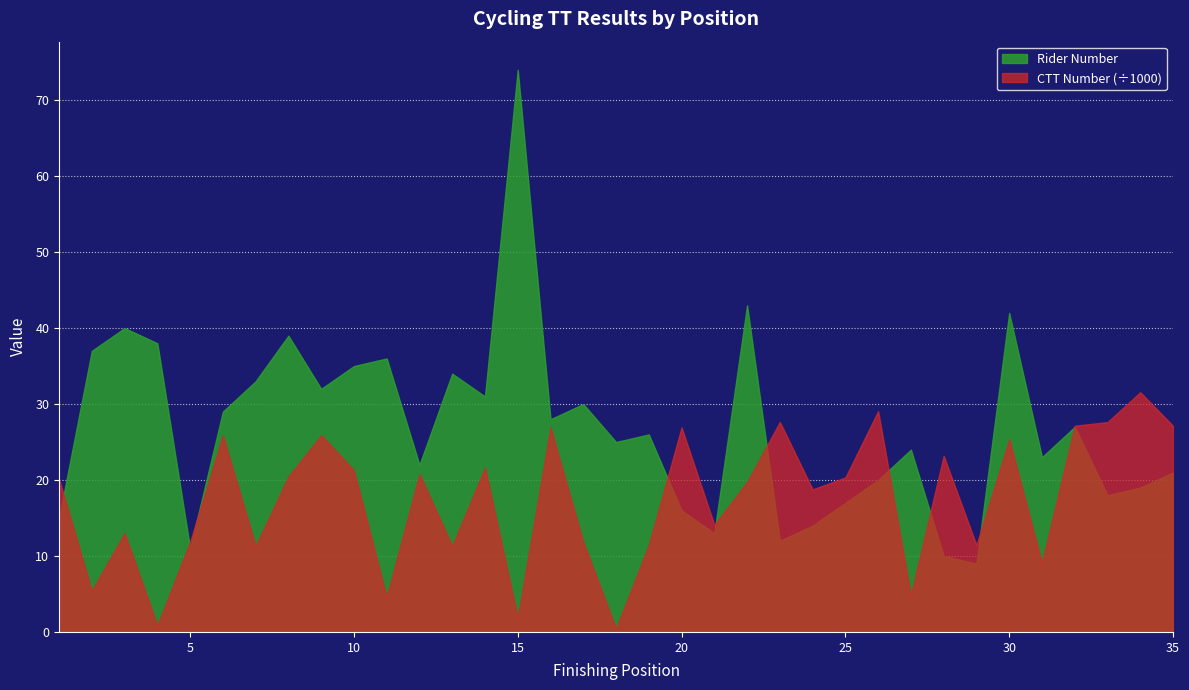

How many series are shown in this chart?

2